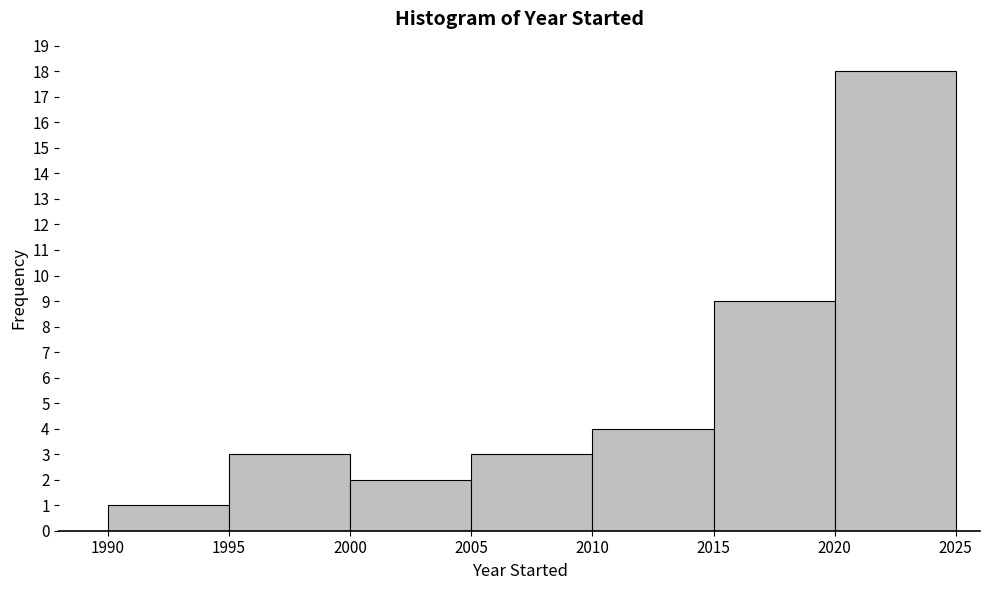

Reading left to right, transcribe this chart: for each bar, give the range it covers on the x-axis and its height. The values are not printed on the chart, so give them approximately, as read against the axis.

1990 to 1995: 1
1995 to 2000: 3
2000 to 2005: 2
2005 to 2010: 3
2010 to 2015: 4
2015 to 2020: 9
2020 to 2025: 18